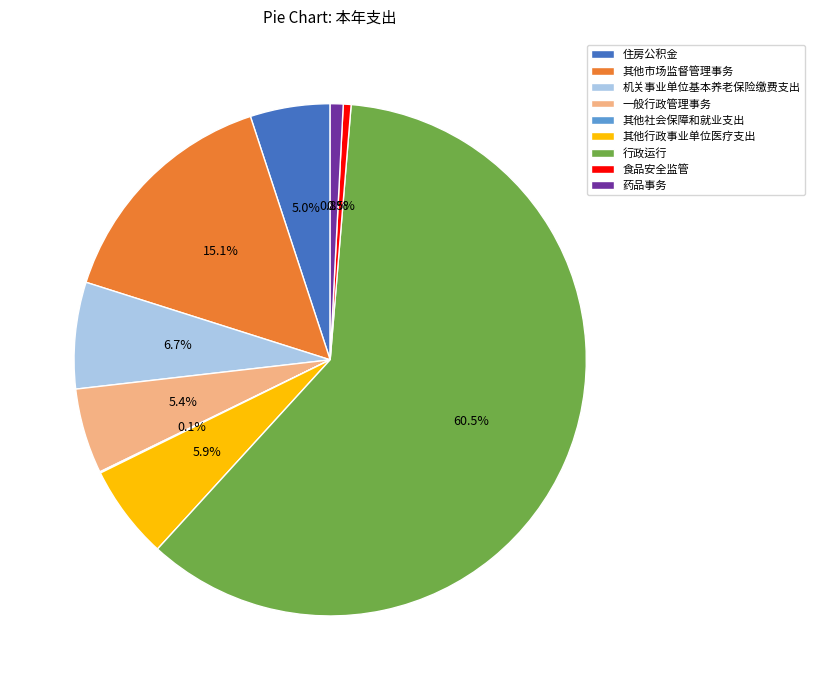

Approximately how many times larger is the value at 机关事业单位基本养老保险缴费支出 compared to 住房公积金?

1.3